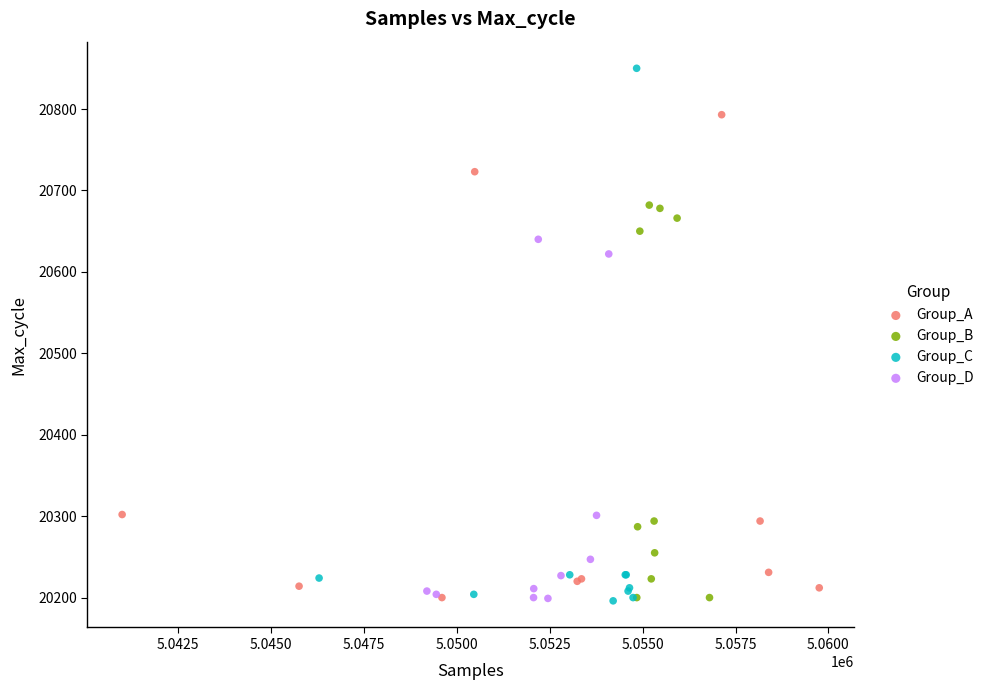

Which series contains the highest Y value?

Group_C